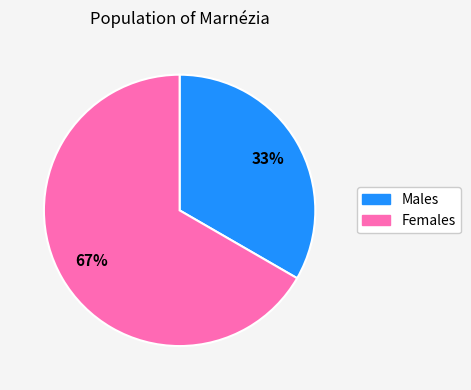

Does any single category account for the majority?

Yes